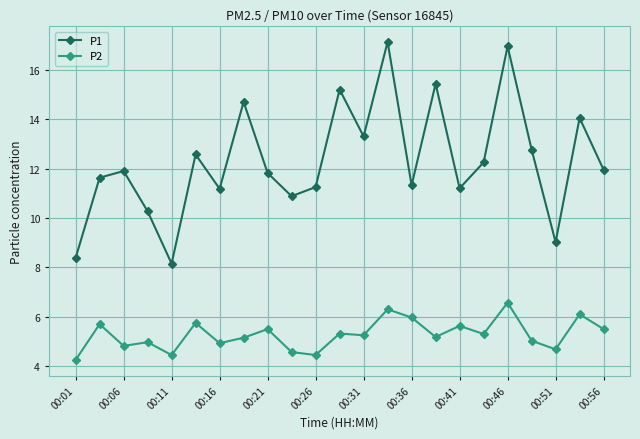

List the series in order of their overall mean, highest first.

P1, P2